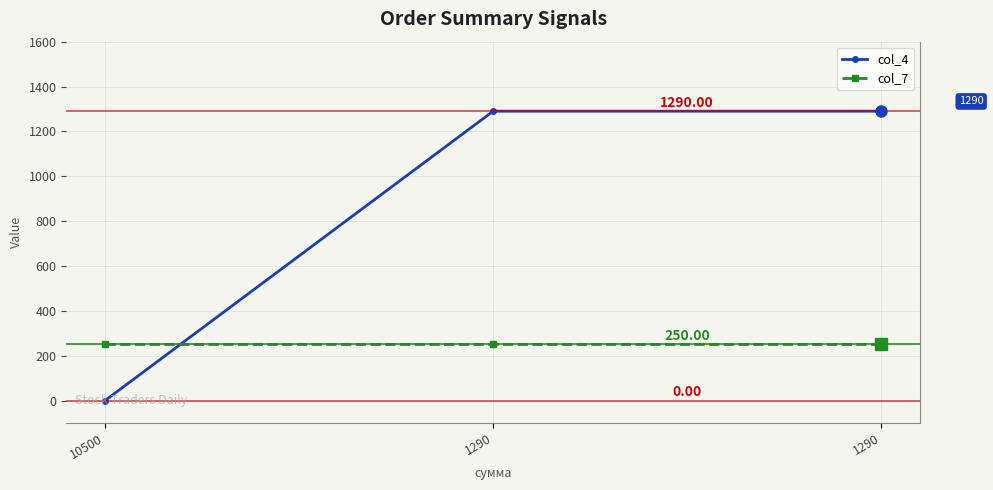

What is the value of the col_4 point at the 2nd from the left?

1290